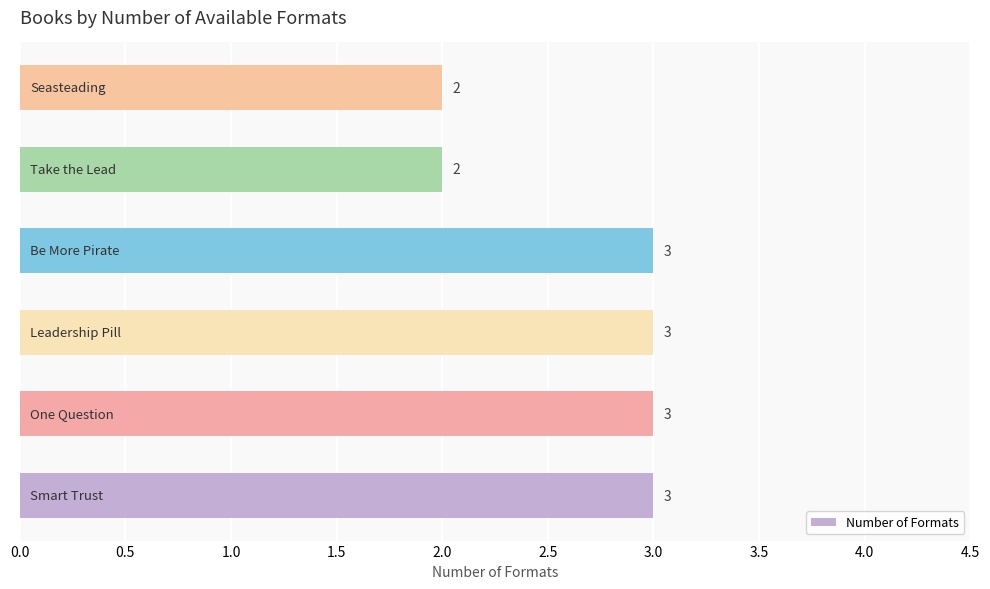

How many values are between 2 and 3?

6